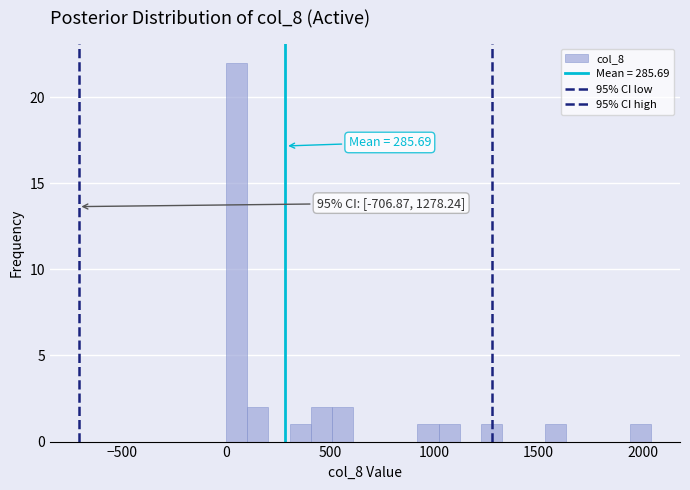

Around what value on the x-axis is the tallest bar? Give the approximate position of its centre, as read against the axis.

50